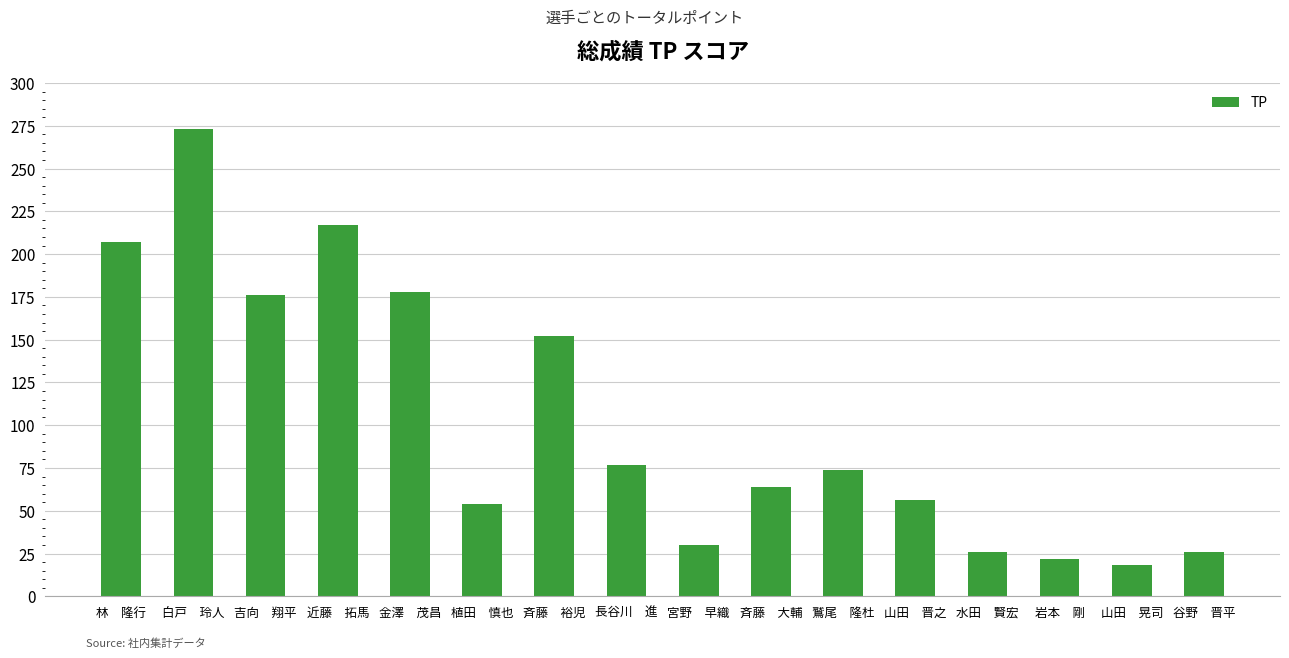

Reading right to left, transcribe all the data shown in this chart.

谷野　晋平=26	山田　晃司=18	岩本　剛=22	水田　賢宏=26	山田　晋之=56	鷲尾　隆杜=74	斉藤　大輔=64	宮野　早織=30	長谷川　進=77	斉藤　裕児=152	植田　慎也=54	金澤　茂昌=178	近藤　拓馬=217	吉向　翔平=176	白戸　玲人=273	林　隆行=207